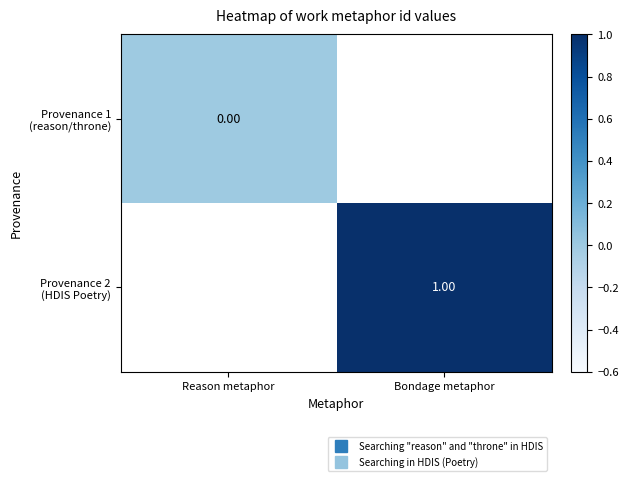

Which series has the largest range (max minus min)?

Provenance 1 (reason/throne)